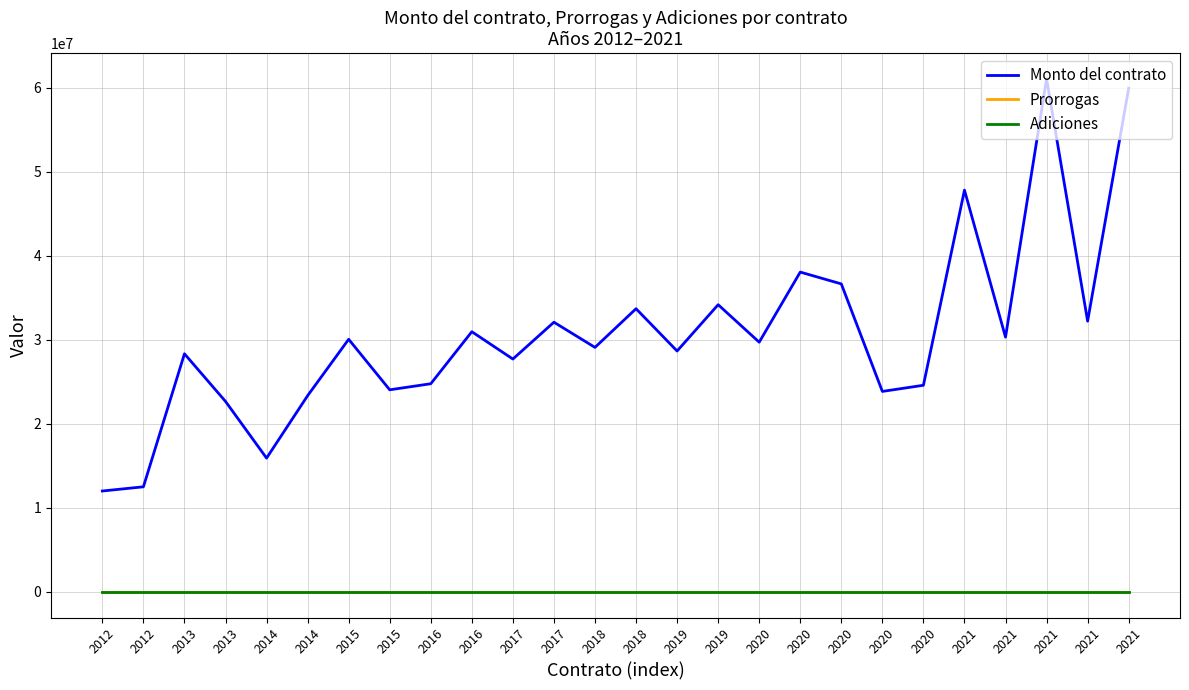

At which category does Monto del contrato reach its first local peak?

2013